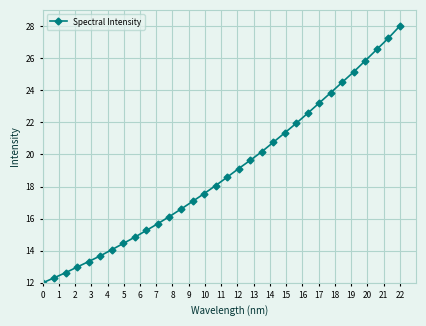

What is the smallest value displayed?

12.0